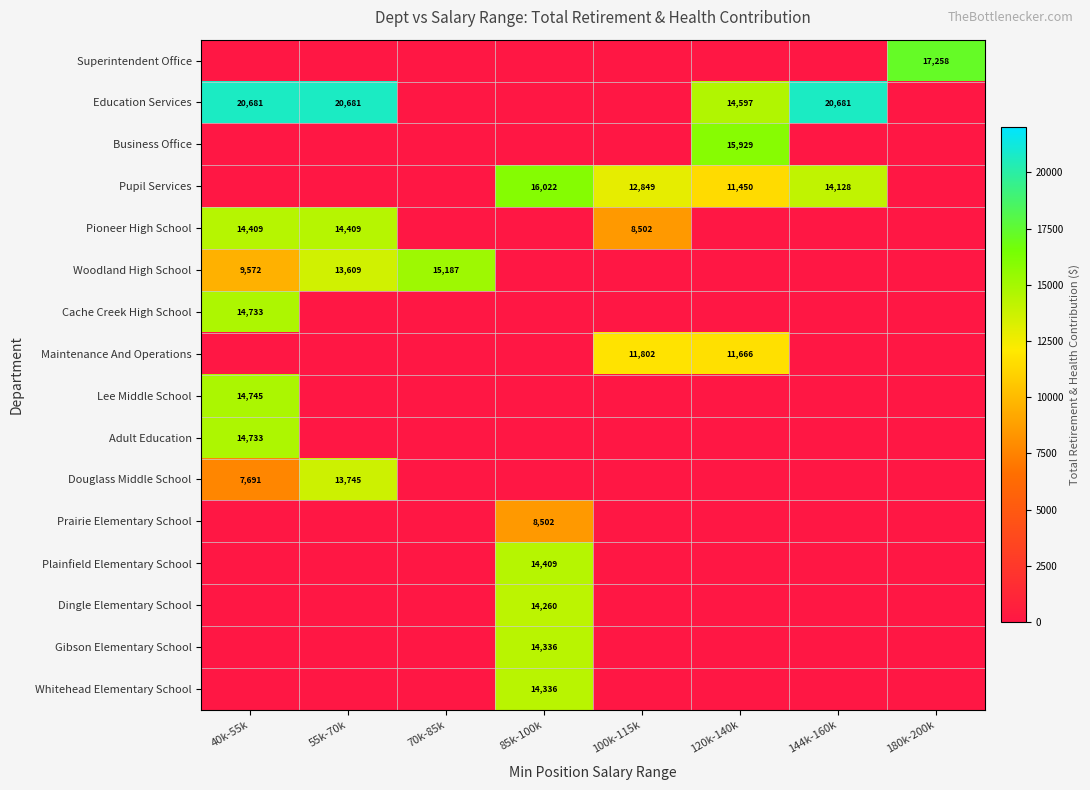

The value of Douglass Middle School at 40k-55k is 4297. True or false?

False